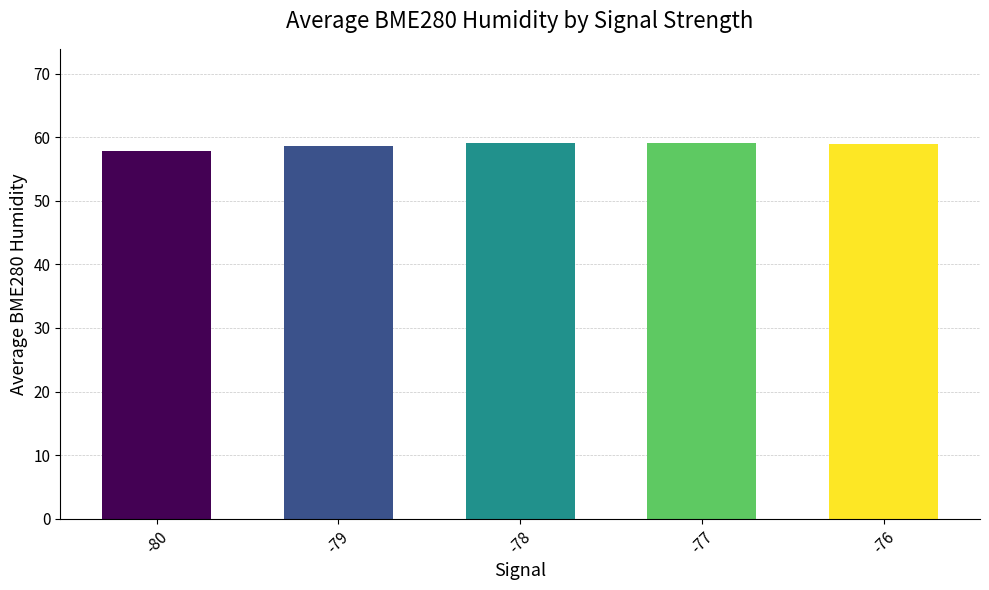

What is the difference between the values at -76 and -80?

1.1